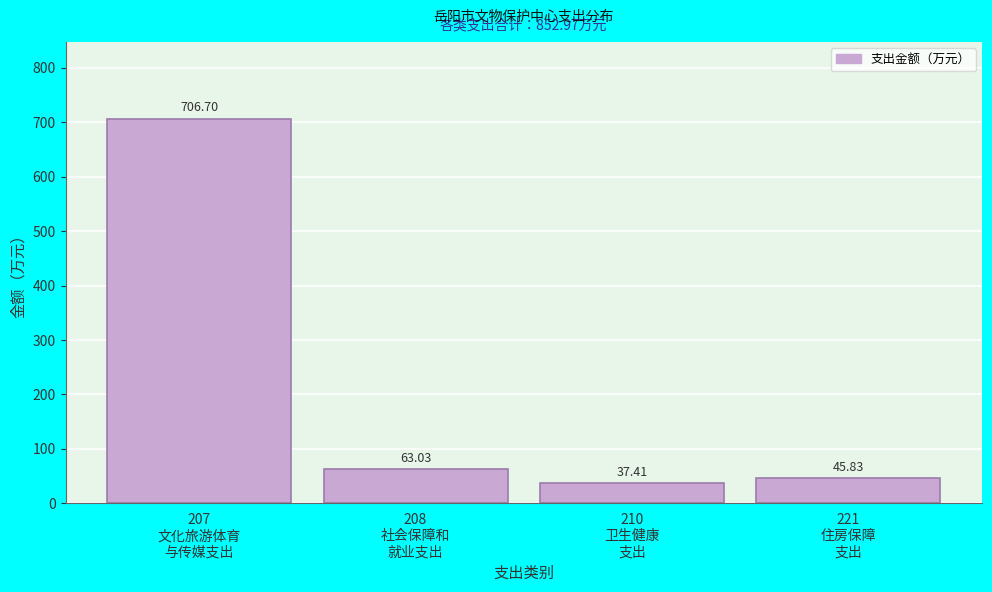

What is the sum of all values?

853.0